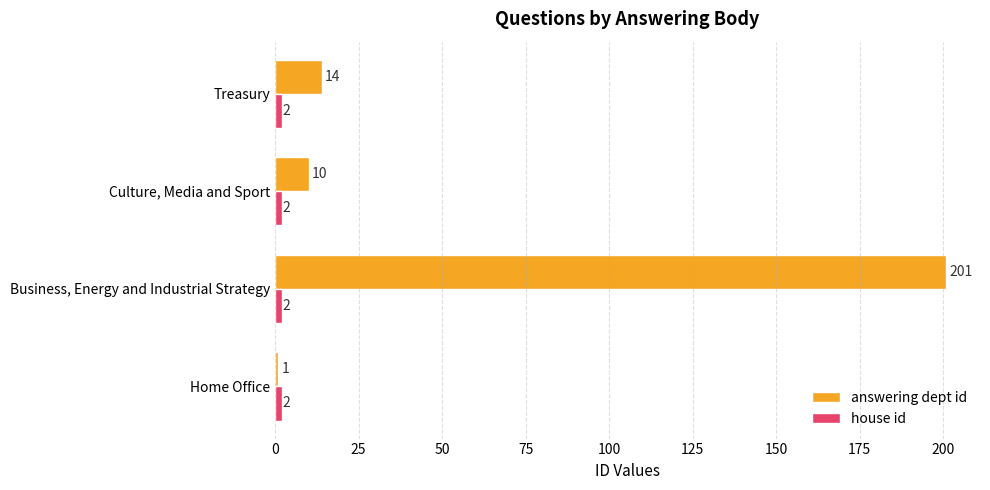

Is it true that answering dept id equals 14 at Treasury?

True